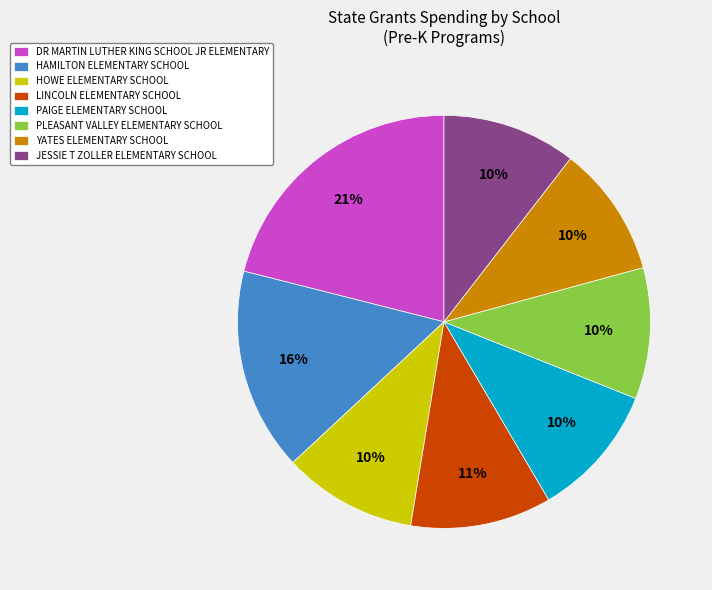

How many slices are in this pie chart?

8